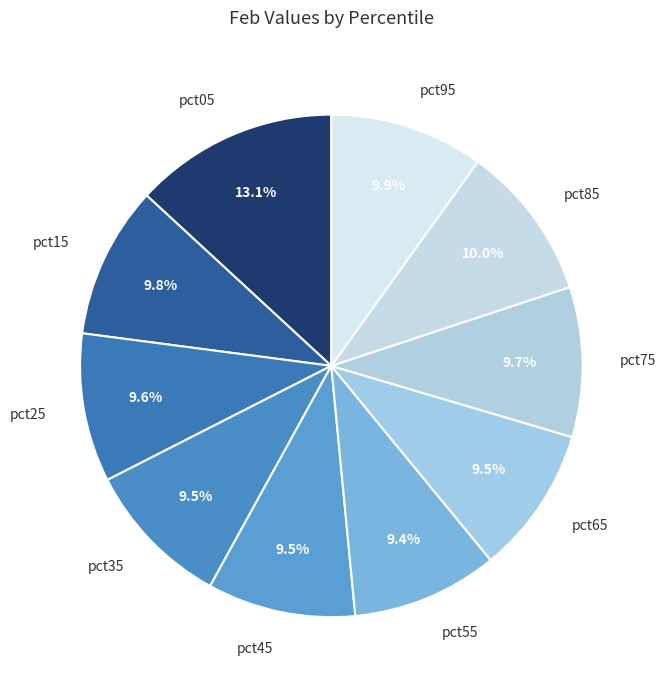

Which slice is the largest?

pct05